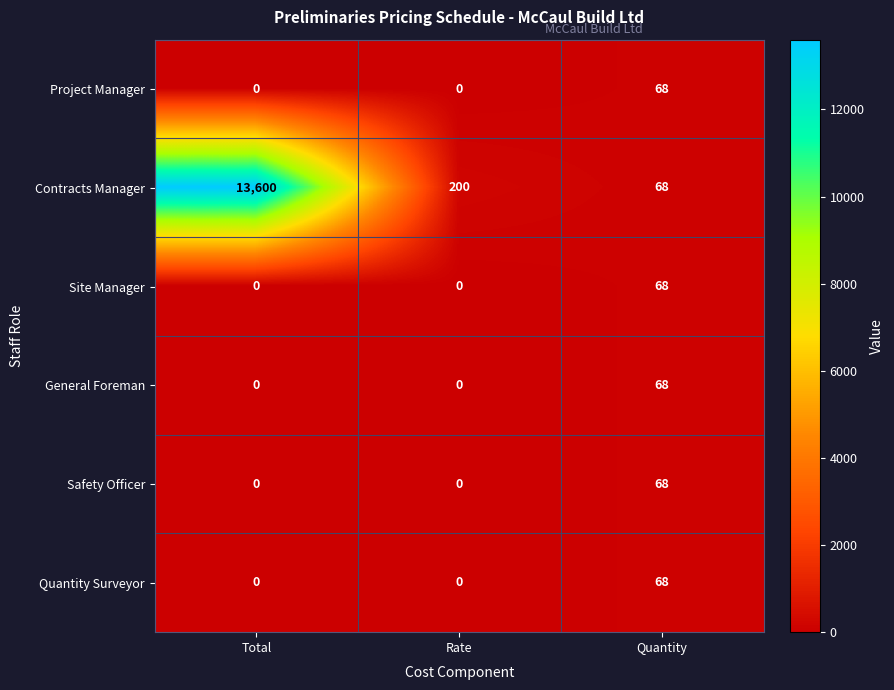

What is the approximate value of Contracts Manager at Quantity, to the nearest 10?

70